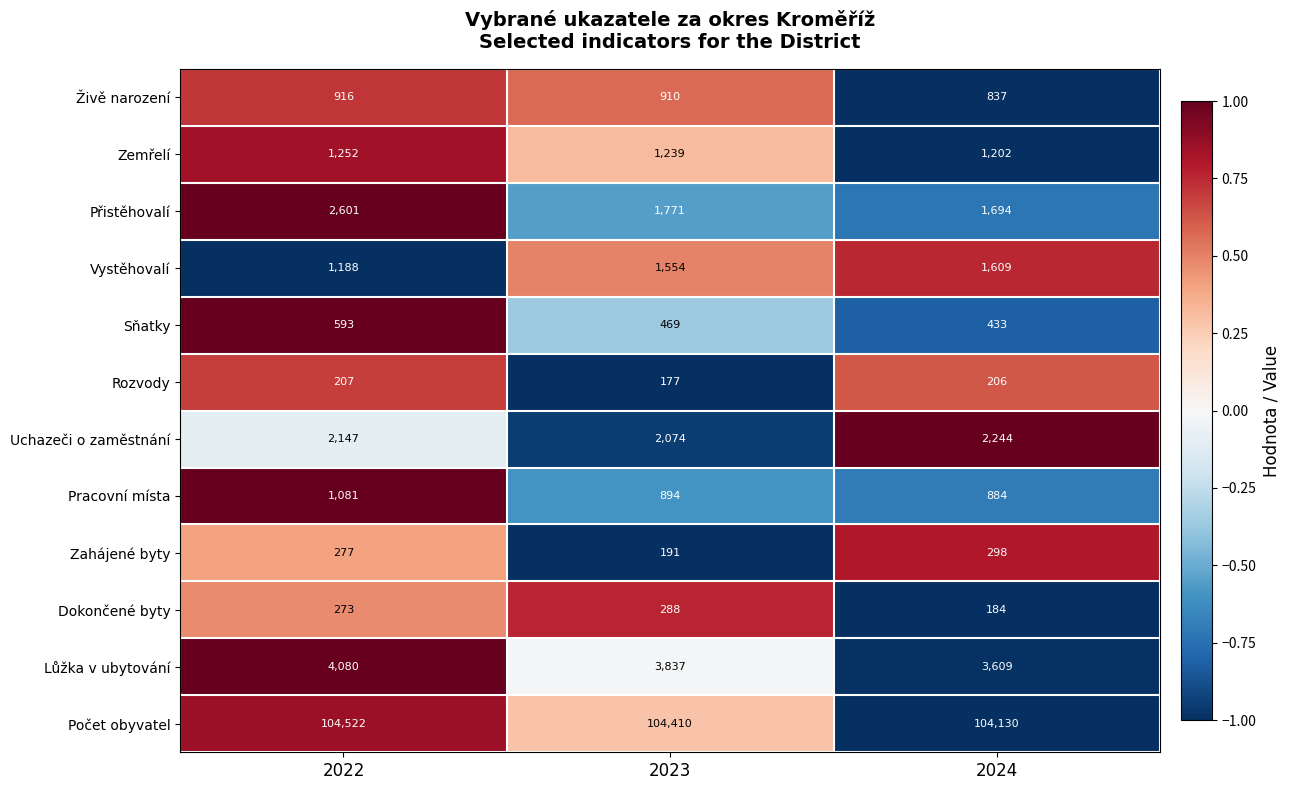

What is the average value of the Pracovní místa series?

953